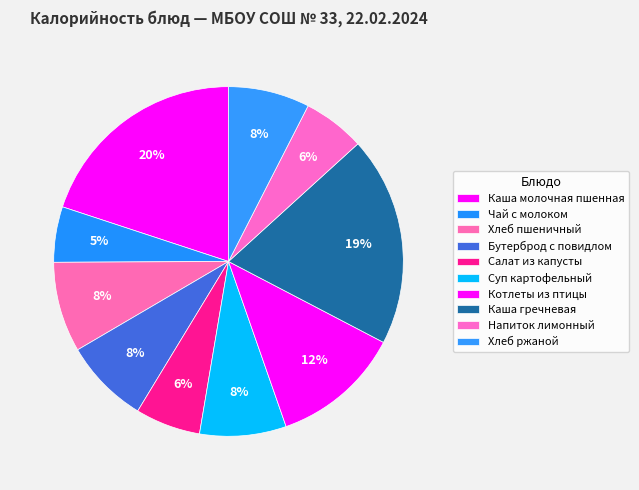

How many segments does this pie chart have?

10